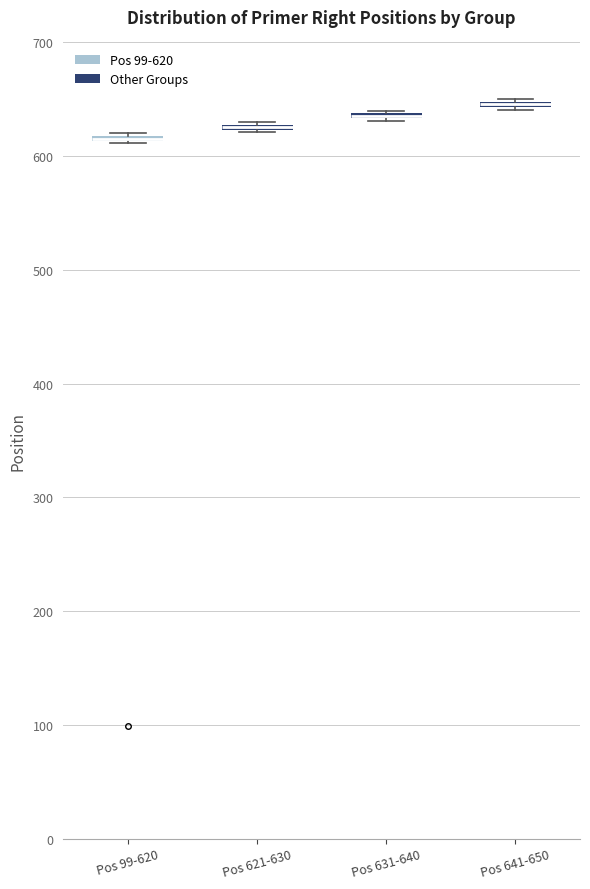

Where is the lower edge of the box for Pos 641-650 on the y-axis? The values are not printed on the chart, so give them approximately, as read against the axis.

640